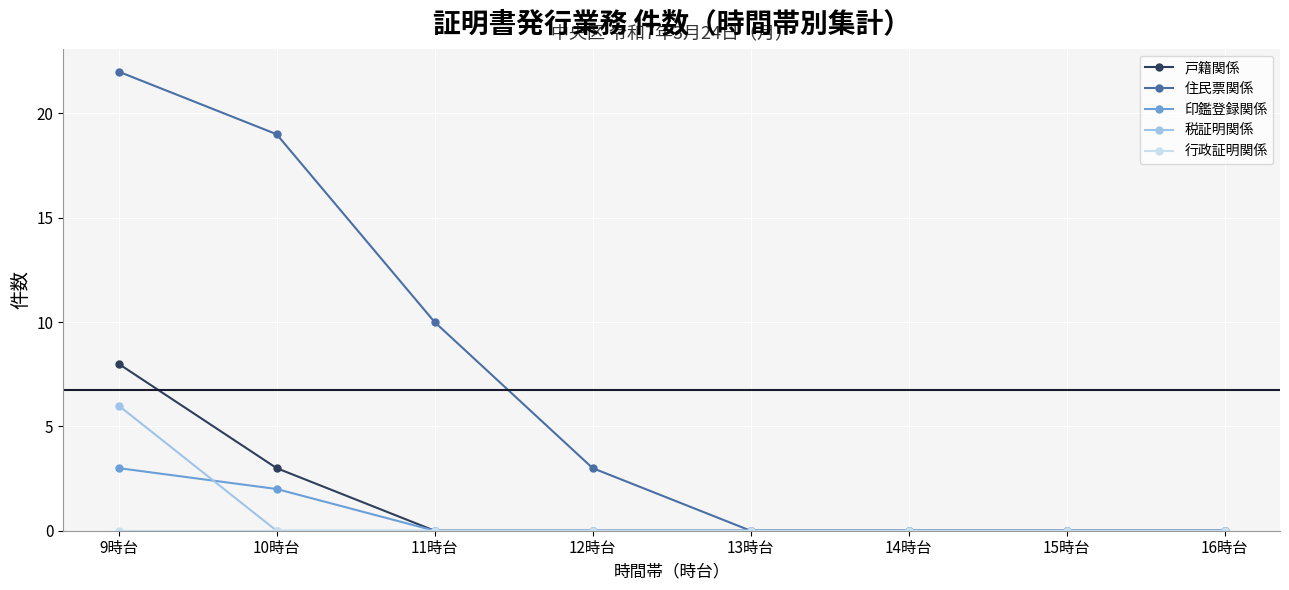

How many categories are shown in the chart?

8